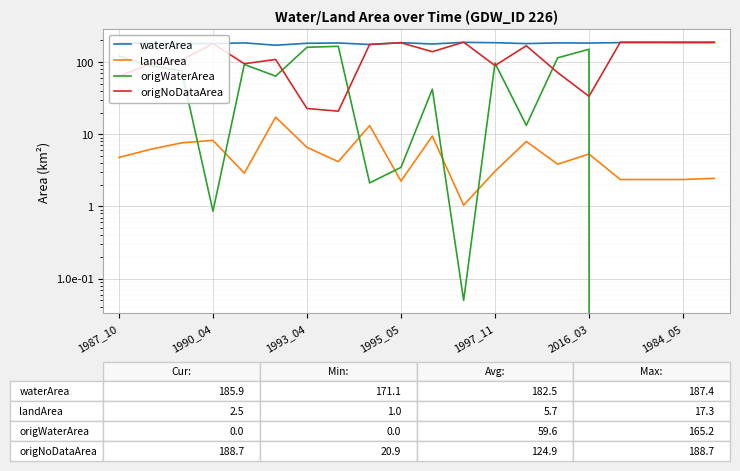

What is the greatest value displayed?

188.7